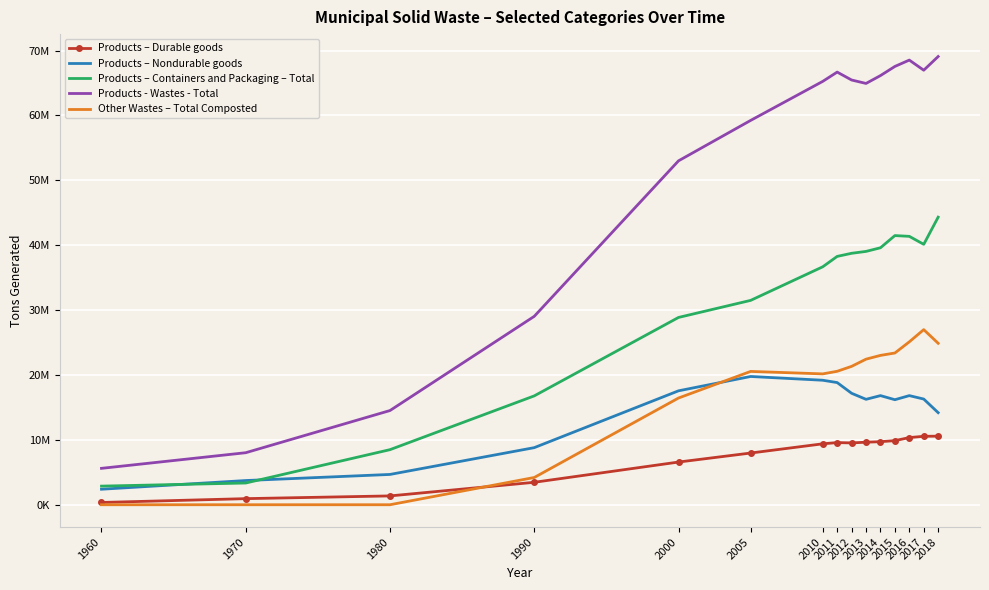

Is the value of Products - Wastes - Total at 1990 greater than the value of Other Wastes – Total Composted at 2014?

Yes